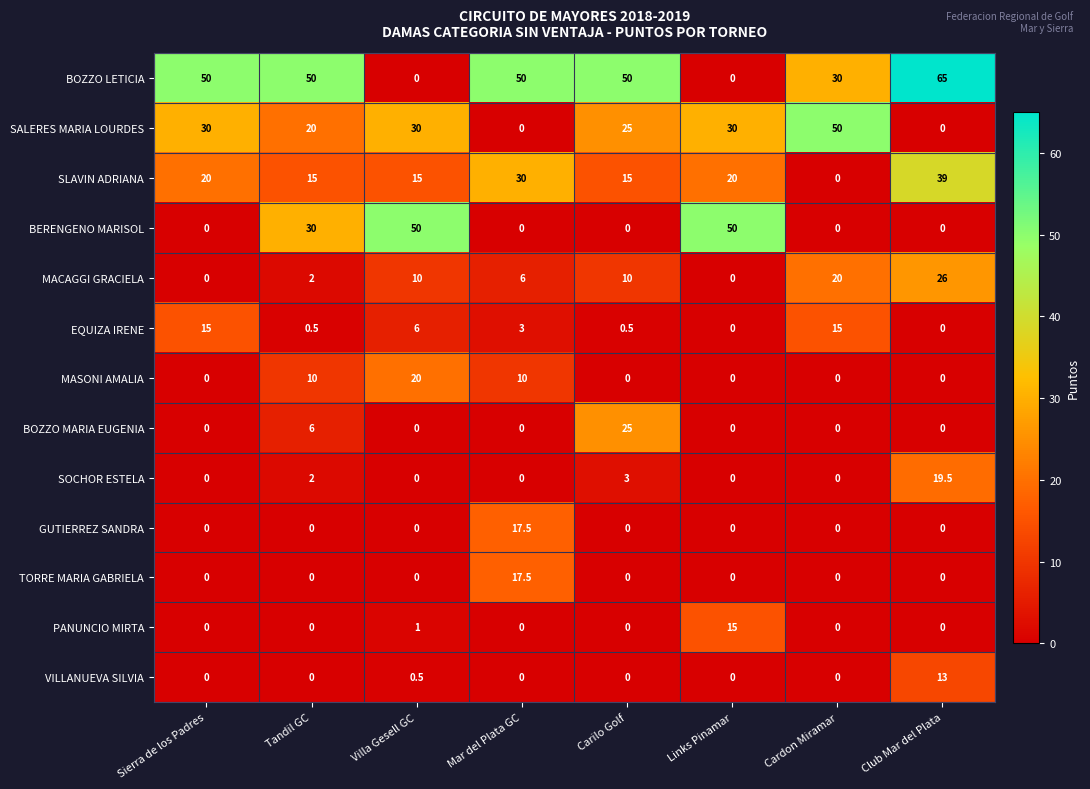

At which category does the chart reach its peak across all series?

Club Mar del Plata